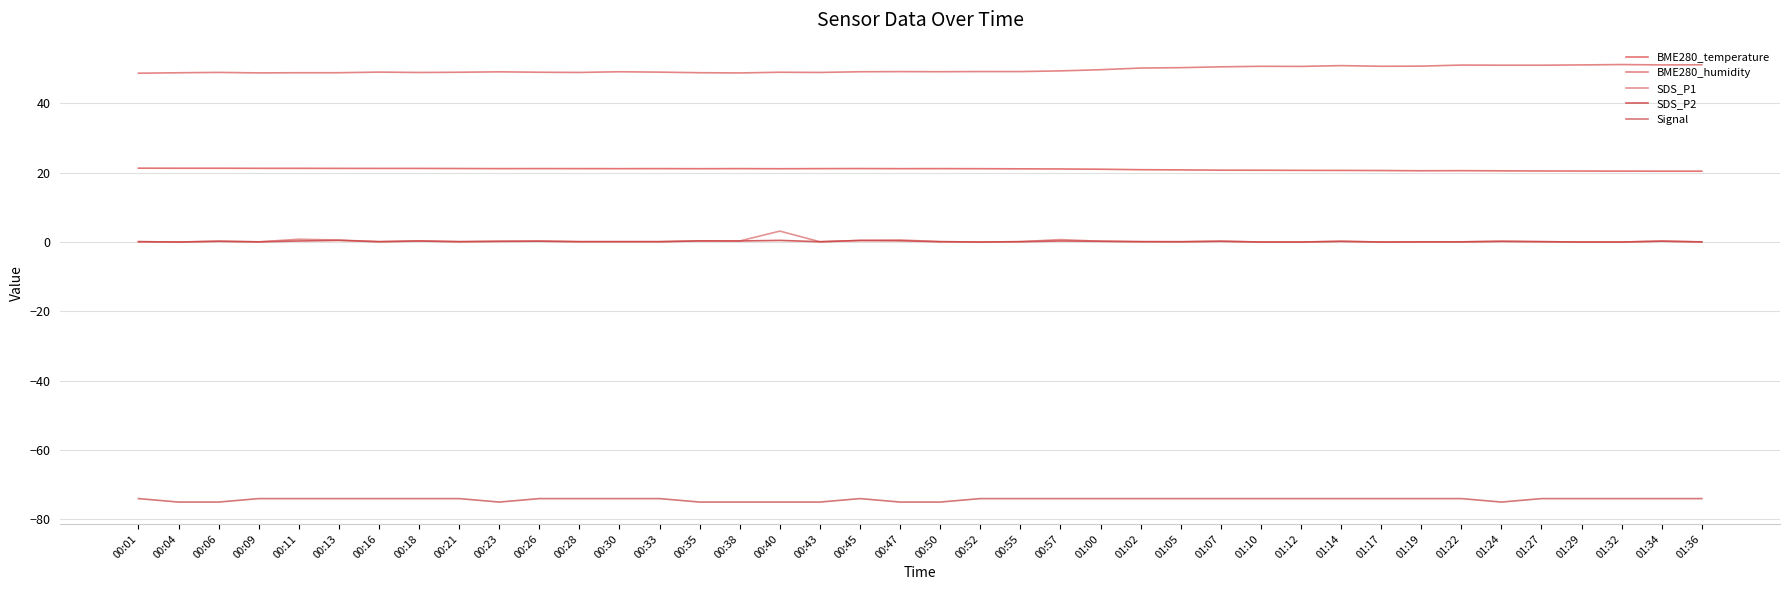

True or false: SDS_P2 and BME280_humidity intersect in this chart.

False